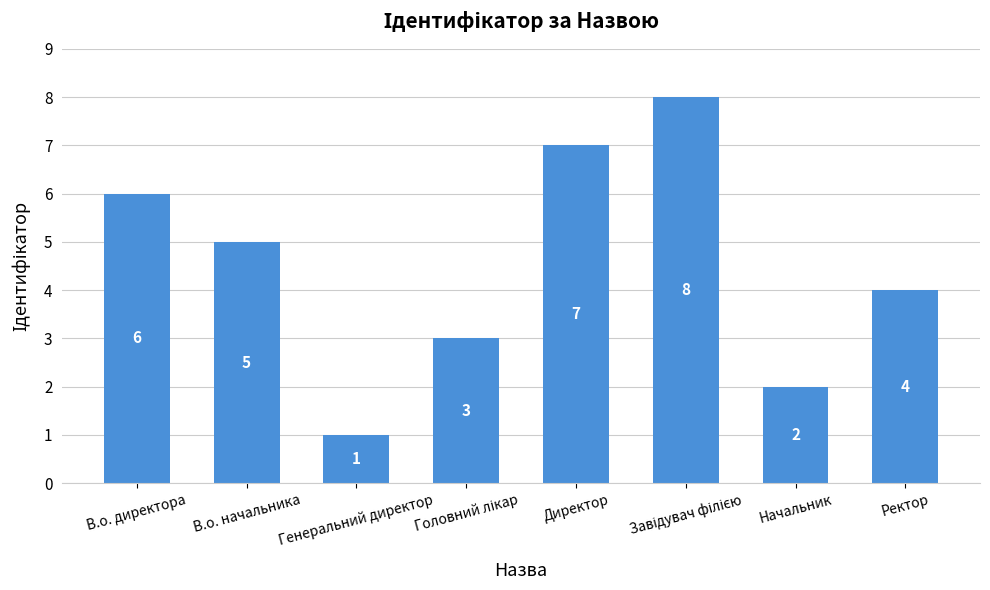

What is the value of the 6th bar from the left?

8